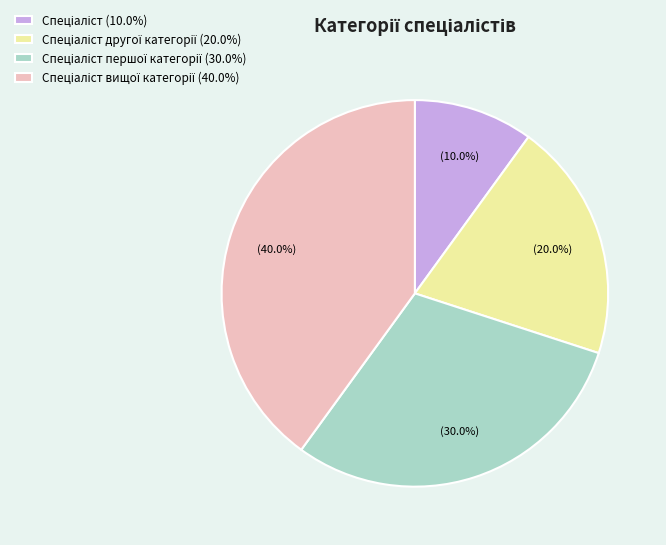

Does any single category account for the majority?

No